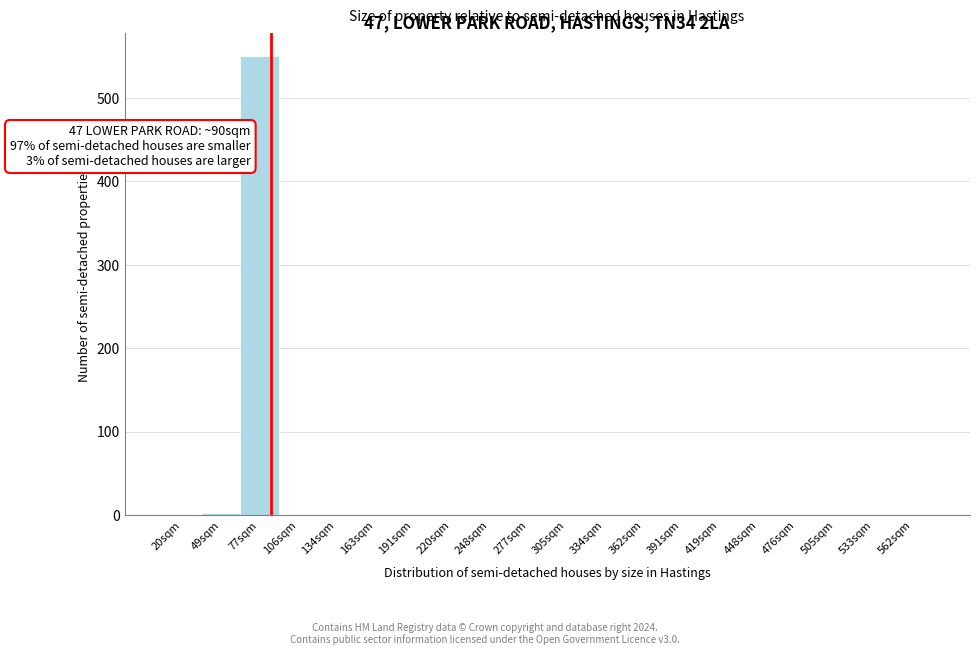

The value at 163sqm is 217. True or false?

False